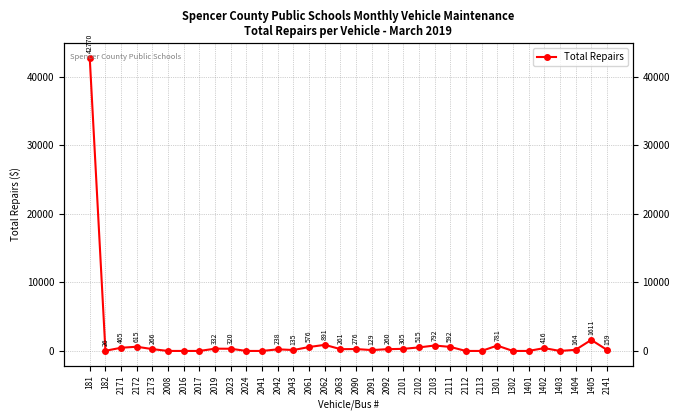

How many lines are shown in the chart?

1